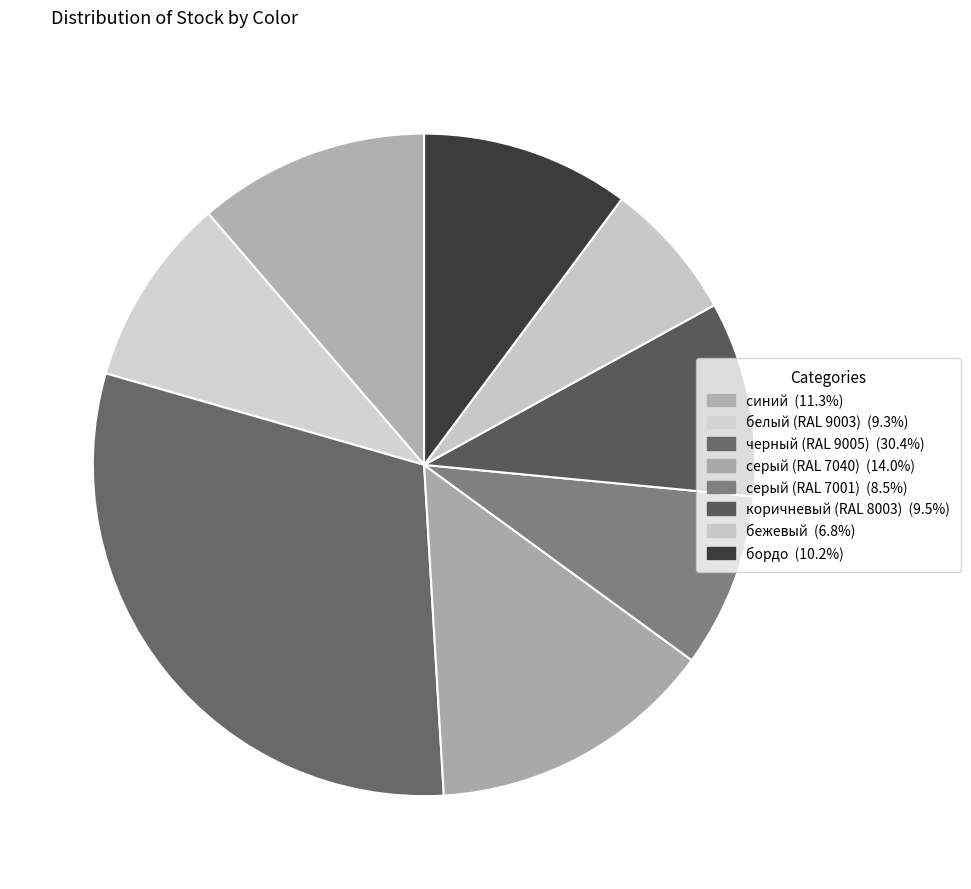

To the nearest percent, what portion does белый (RAL 9003) represent?

9%